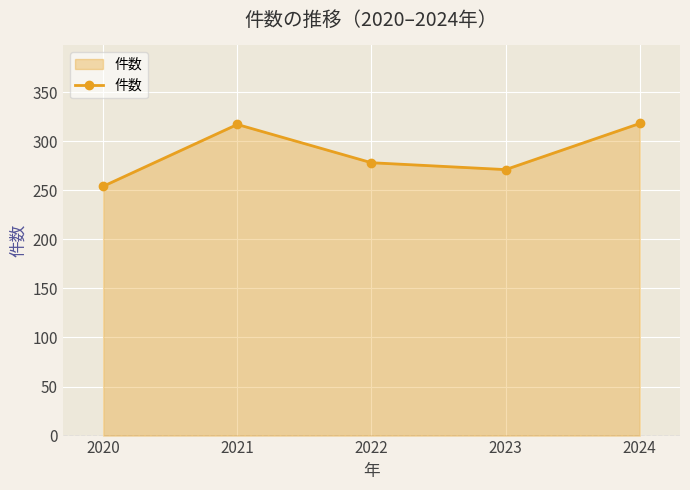

Does the chart have visible grid lines?

Yes